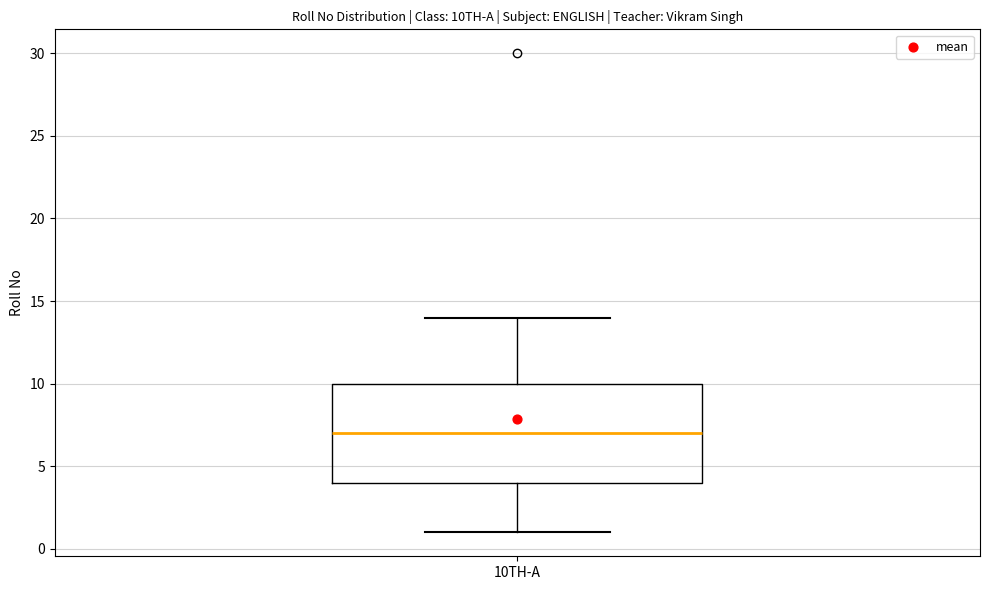

Transcribe this box plot: give where the median line is, the range the box spans, and where the two whiskers end, as read against the y-axis. The values are not printed on the chart, so give them approximately, as read against the axis.

median 7, box 4 to 10, whiskers 1 to 14